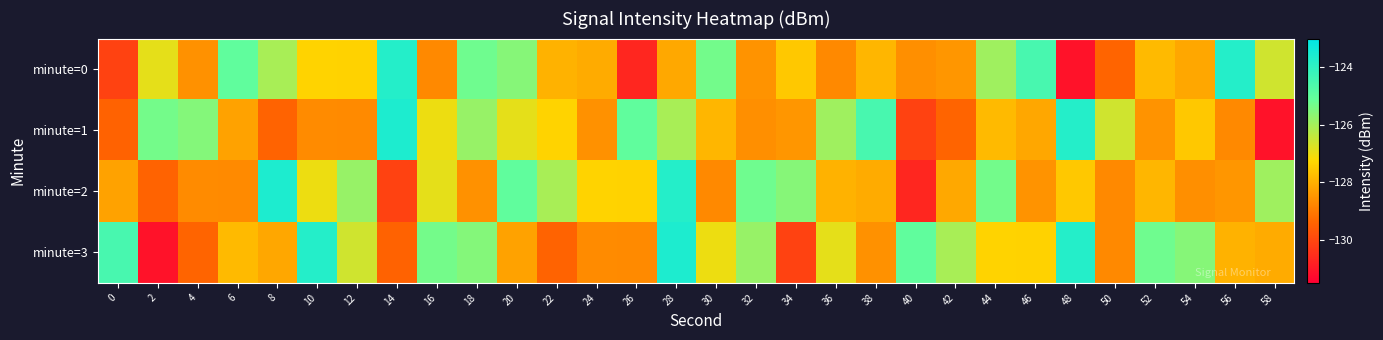

What is the total value across all series at 34?

-511.7